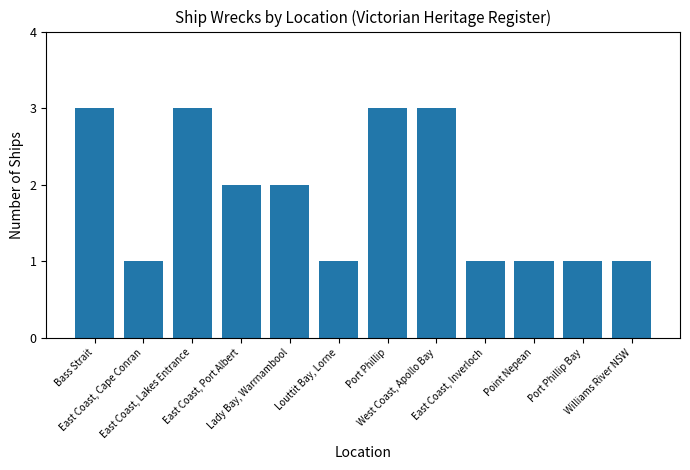

What position from the left is Port Phillip?

7